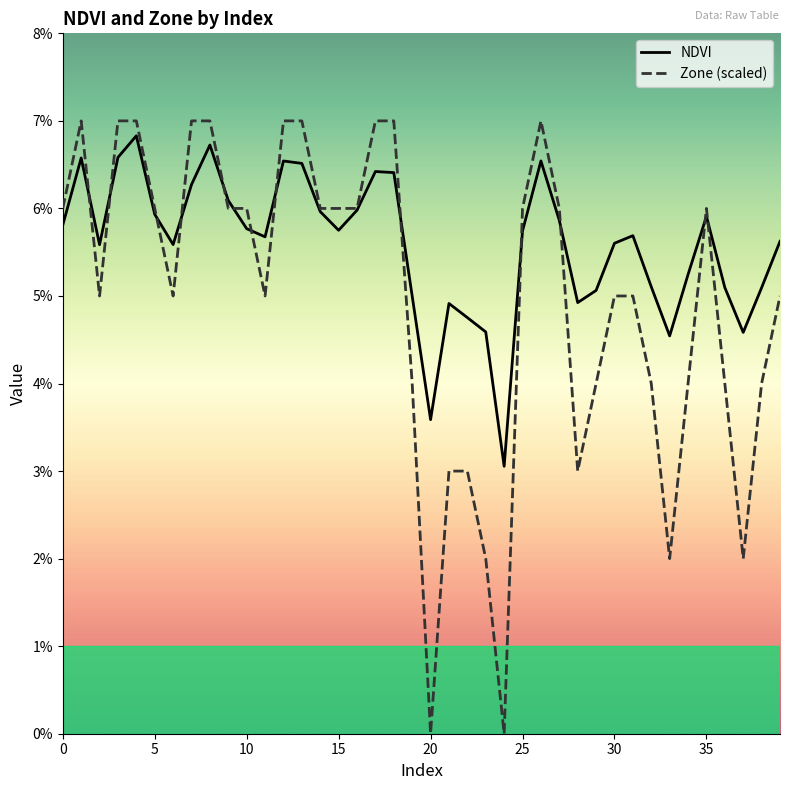

Does the chart display data point markers on the line(s)?

No